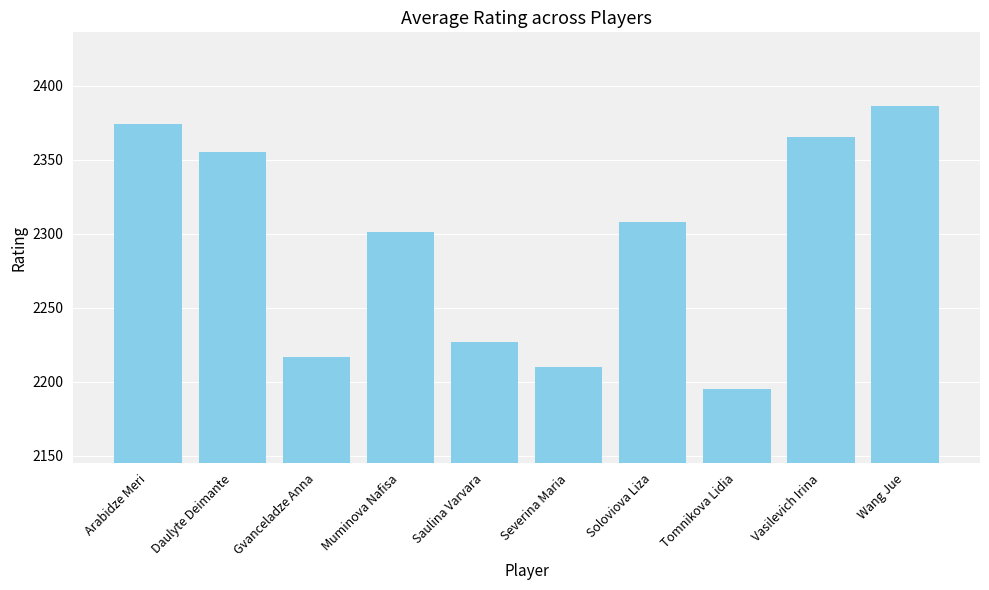

Reading left to right, list all the values displayed in this chart.

Arabidze Meri=2374	Daulyte Deimante=2355	Gvanceladze Anna=2217	Muminova Nafisa=2301	Saulina Varvara=2227	Severina Maria=2210	Soloviova Liza=2308	Tomnikova Lidia=2195	Vasilevich Irina=2365	Wang Jue=2386